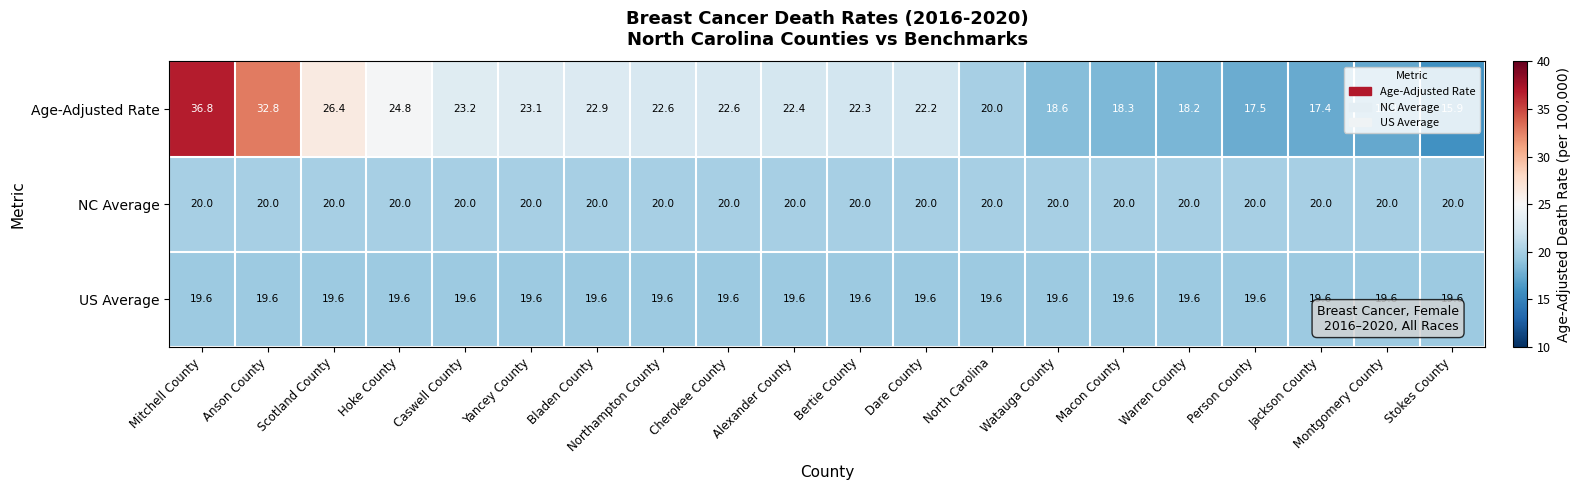

Which series has the largest total across all categories?

Age-Adjusted Rate